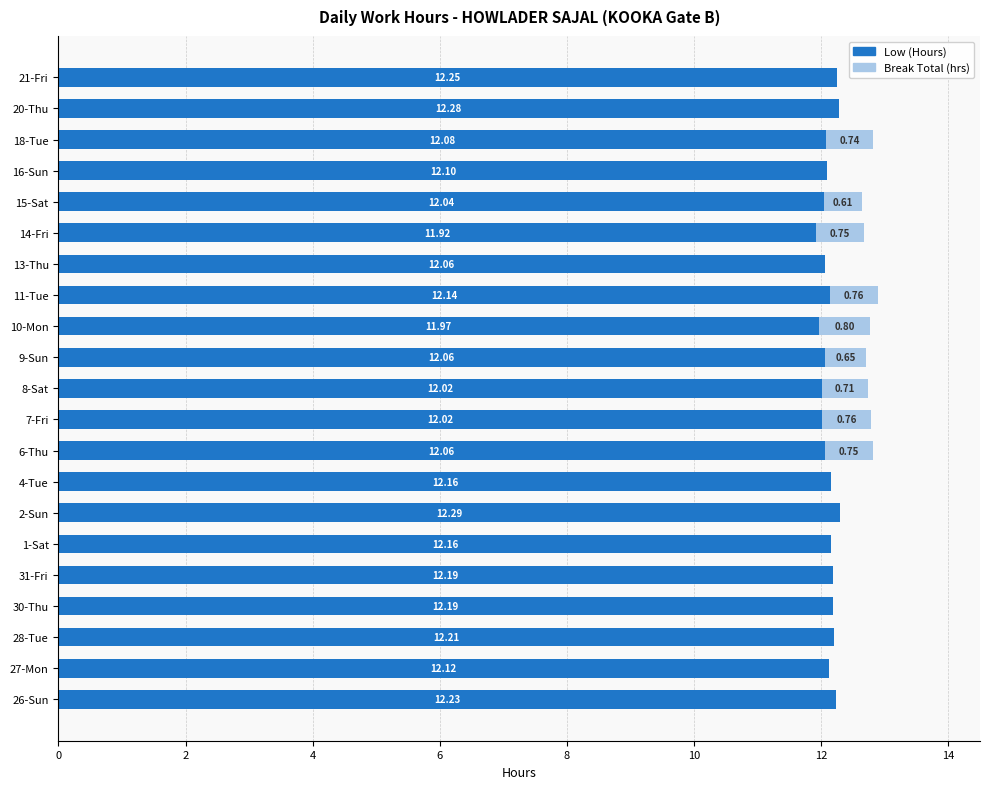

What is the sum of the Low (Hours) values at 31-Fri and 10-Mon?

24.2